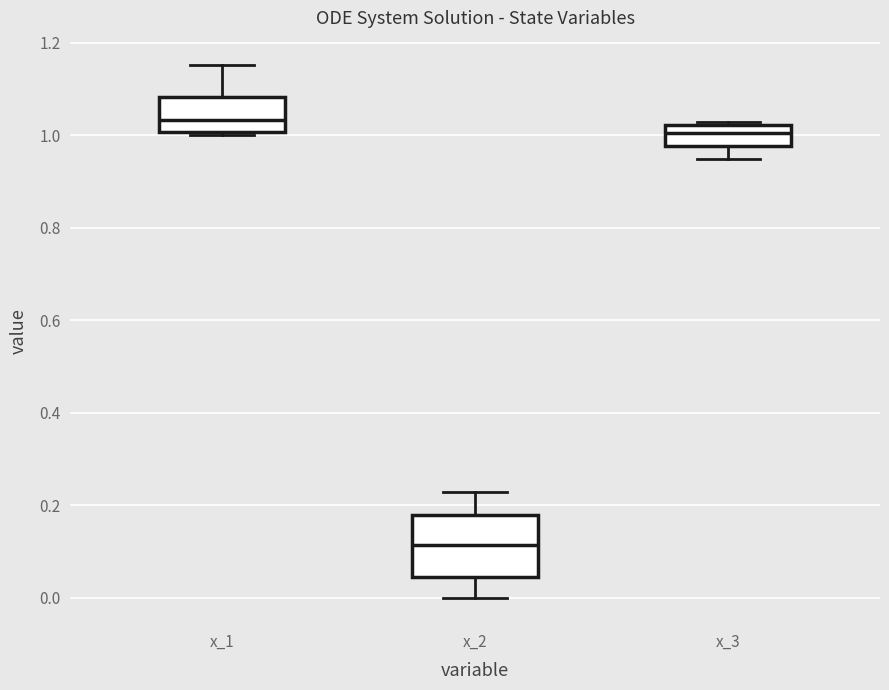

Comparing the boxes themselves (not the whiskers), which one is the tallest?

x_2